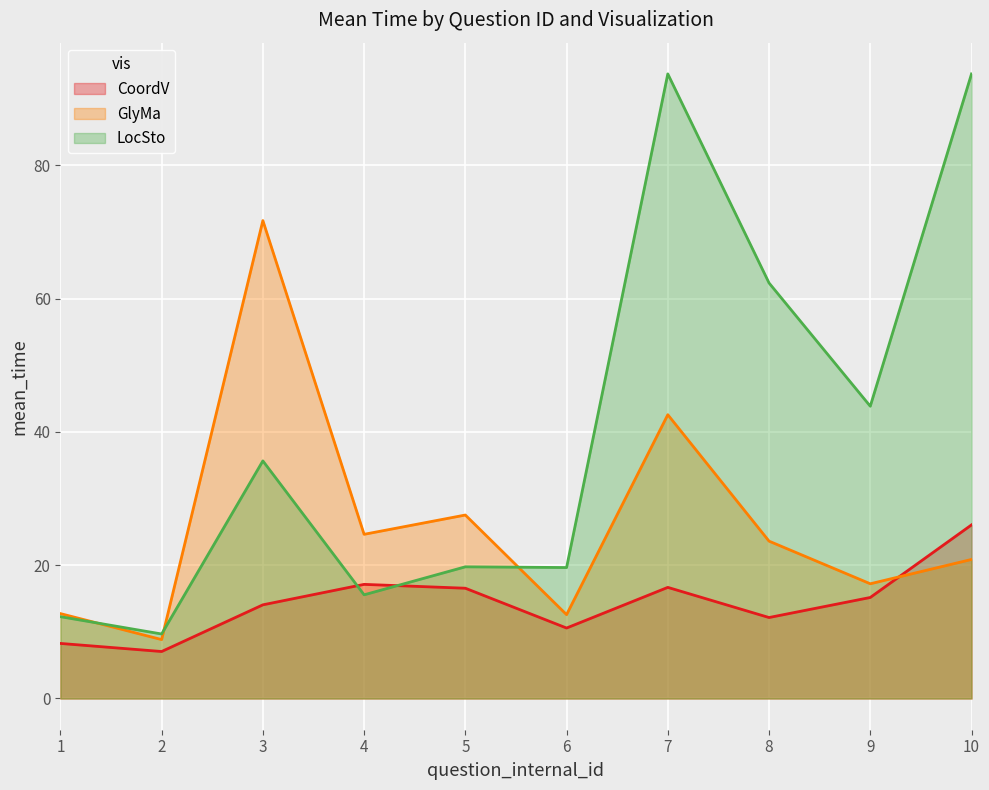

Rank the series by their maximum value, from highest to lowest.

LocSto, GlyMa, CoordV